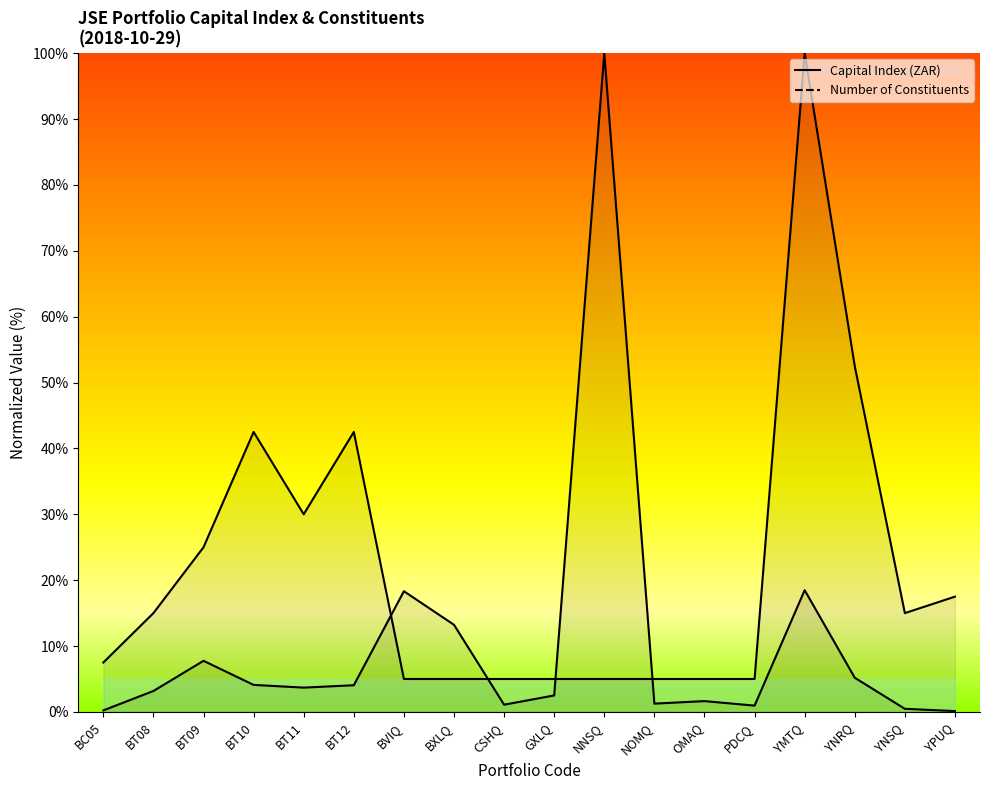

At which category does Capital Index (ZAR) reach its first local peak?

BT09